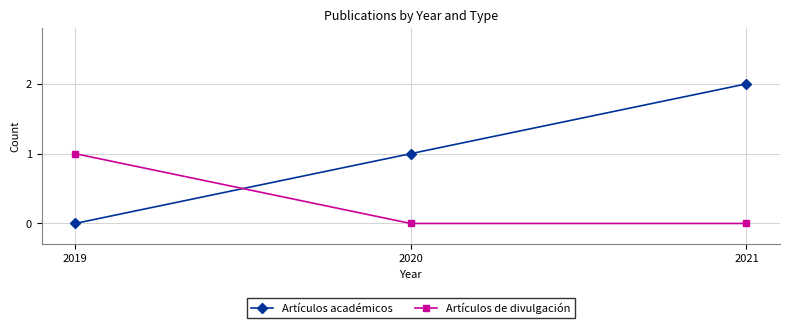

What is the sum of all Artículos de divulgación values?

1